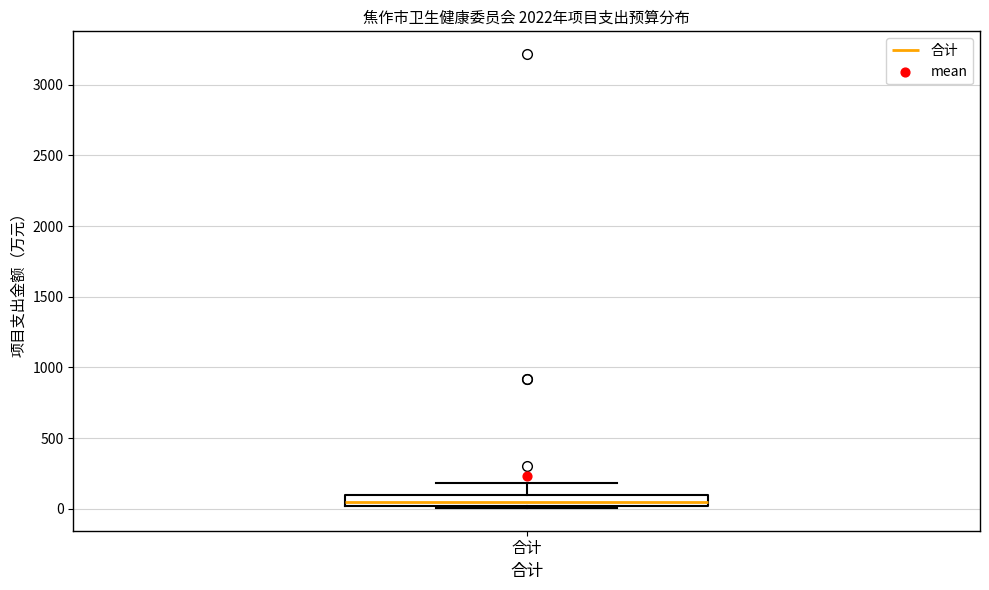

Read this box plot against the y-axis: the position of the median line, the range covered by the box, and the ends of both whiskers. The values are not printed on the chart, so give them approximately, as read against the axis.

median 50, box 0 to 100, whiskers 0 to 200